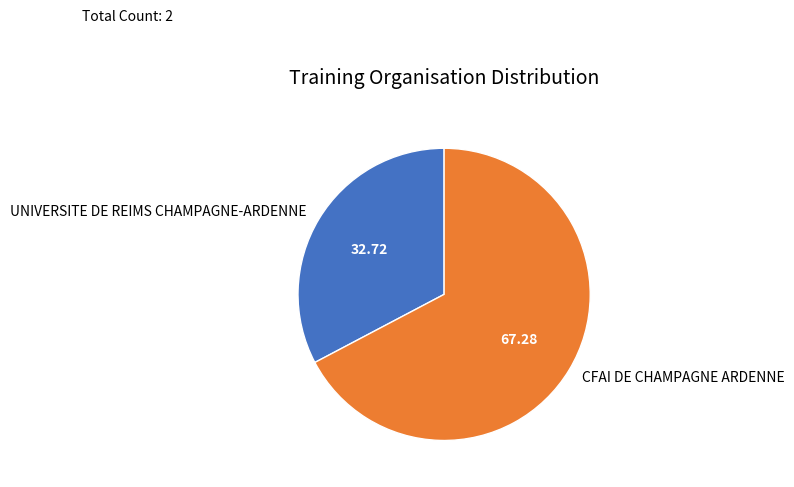

Is it true that UNIVERSITE DE REIMS CHAMPAGNE-ARDENNE is 33% of the pie?

True